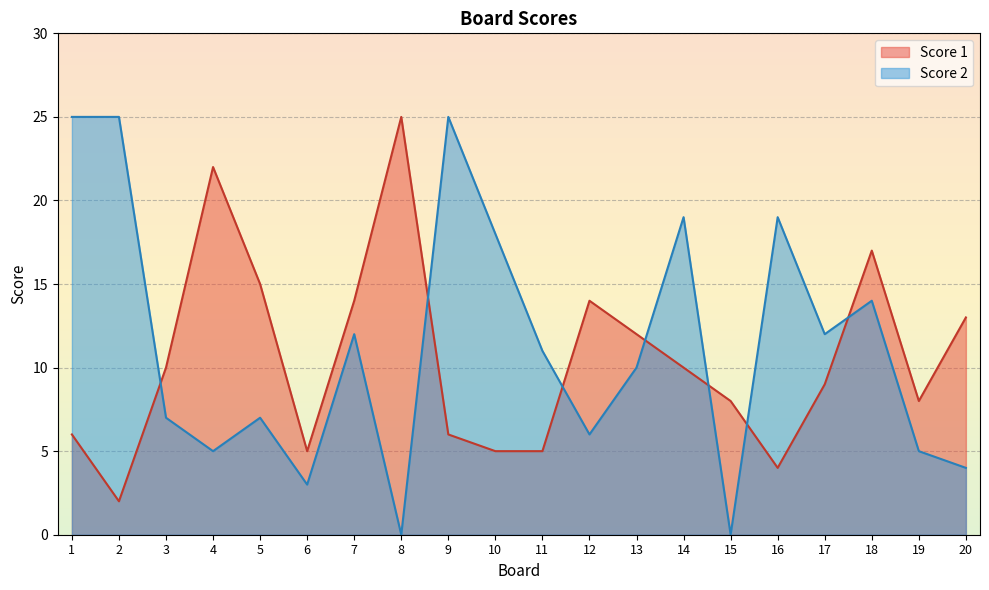

Which series has the largest total across all categories?

Score 2